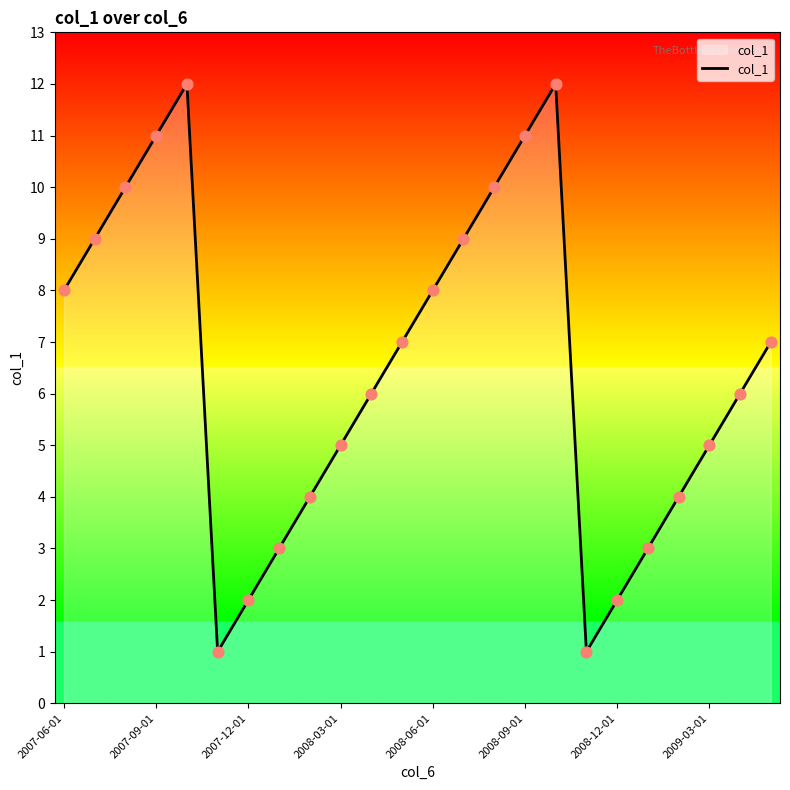

What is the difference between the maximum and minimum values?

11